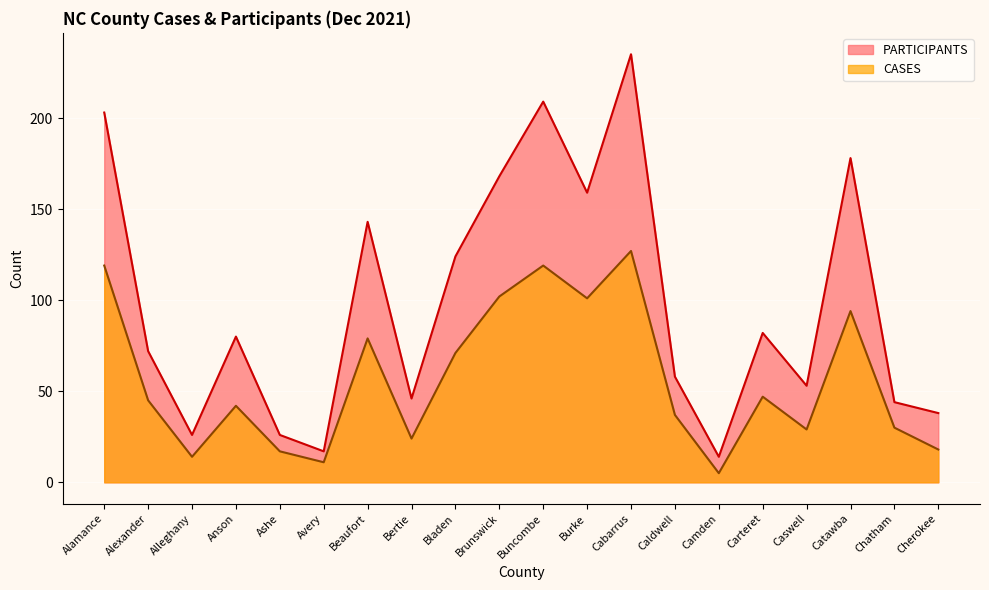

List the labels in order of CASES value, largest first.

Cabarrus, Alamance, Buncombe, Brunswick, Burke, Catawba, Beaufort, Bladen, Carteret, Alexander, Anson, Caldwell, Chatham, Caswell, Bertie, Cherokee, Ashe, Alleghany, Avery, Camden